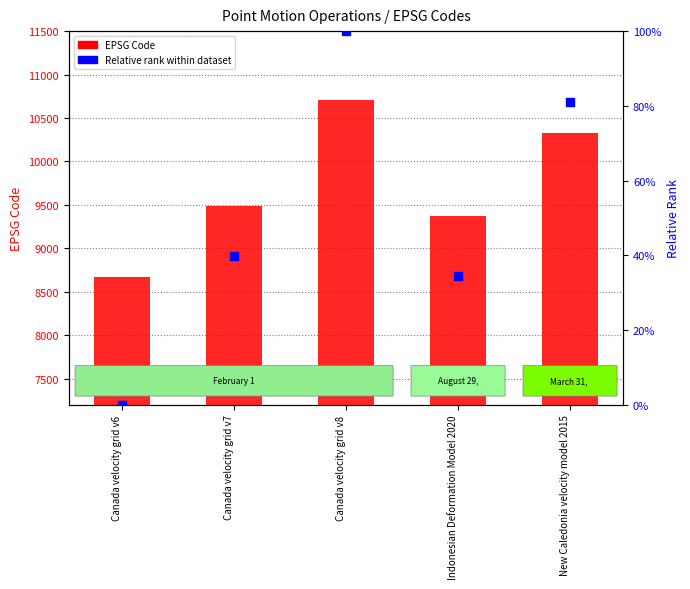

What are all the series names shown in the legend?

EPSG Code, Relative rank within dataset